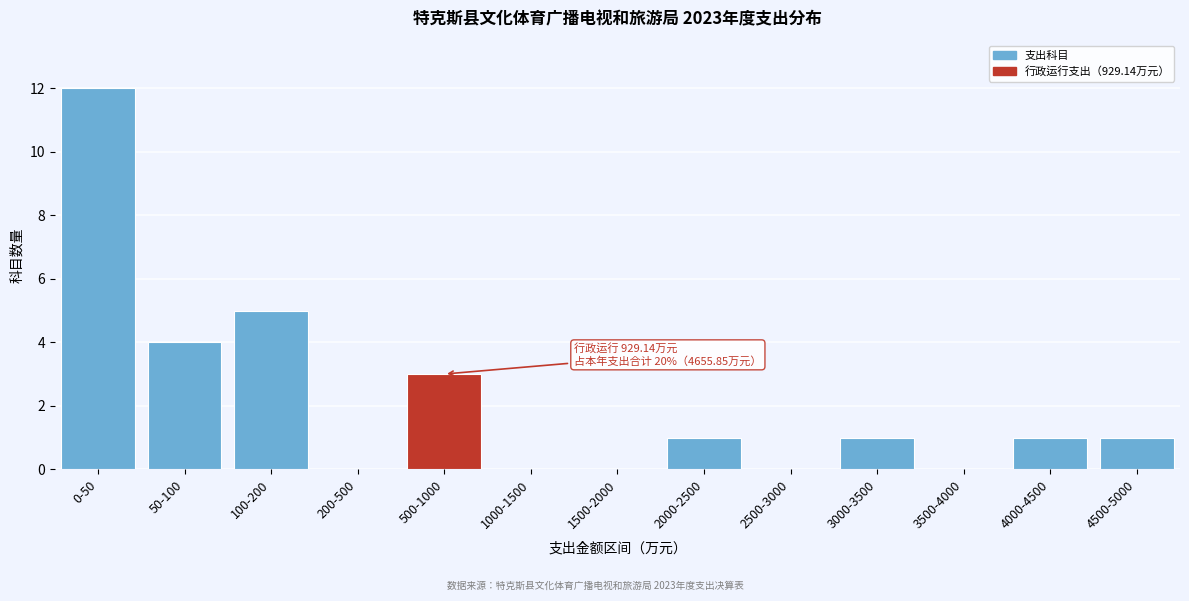

Reading right to left, transcribe all the data shown in this chart.

4500-5000=1	4000-4500=1	3500-4000=0	3000-3500=1	2500-3000=0	2000-2500=1	1500-2000=0	1000-1500=0	500-1000=3	200-500=0	100-200=5	50-100=4	0-50=12